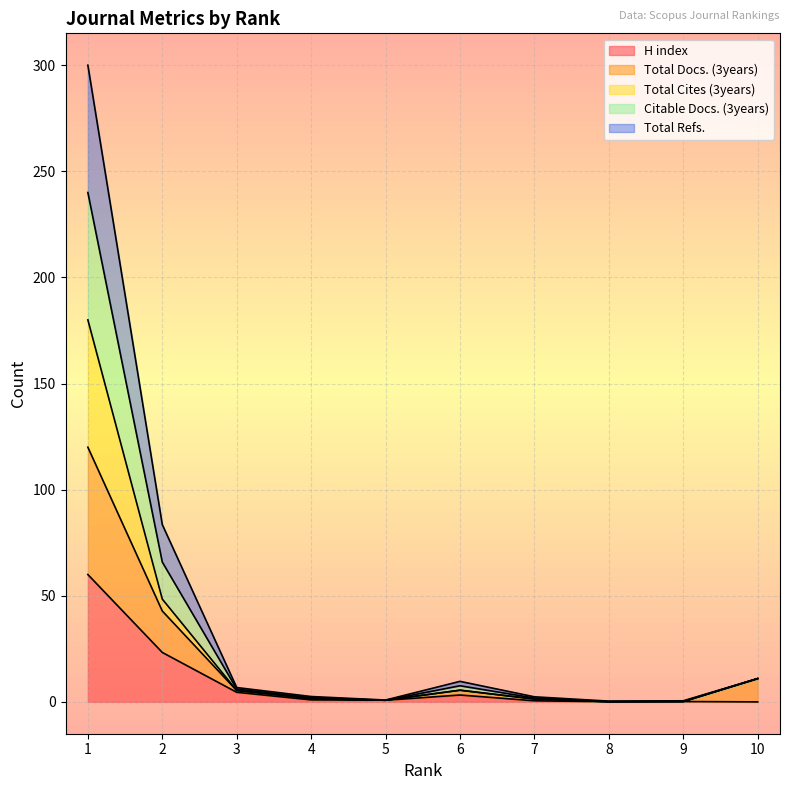

The value of H index at 1 is 32.3. True or false?

False